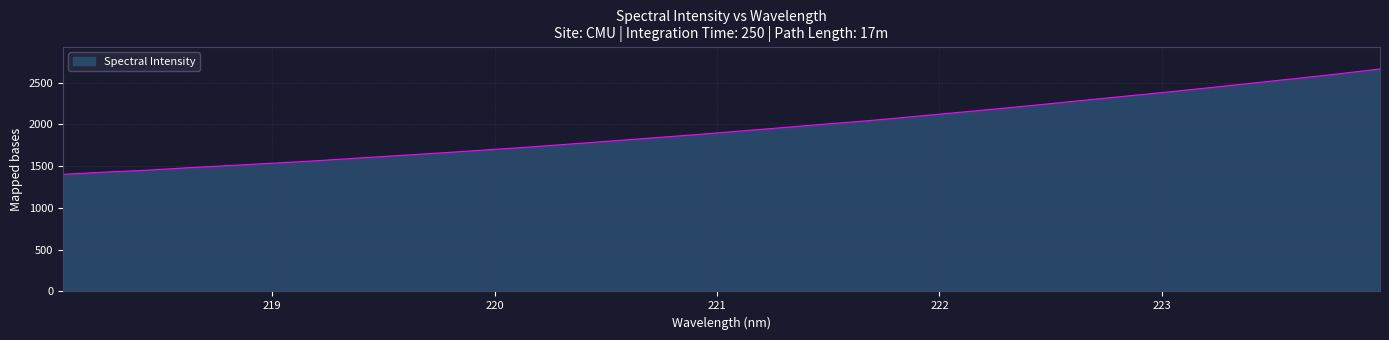

What is the maximum value shown in the chart?

2663.0